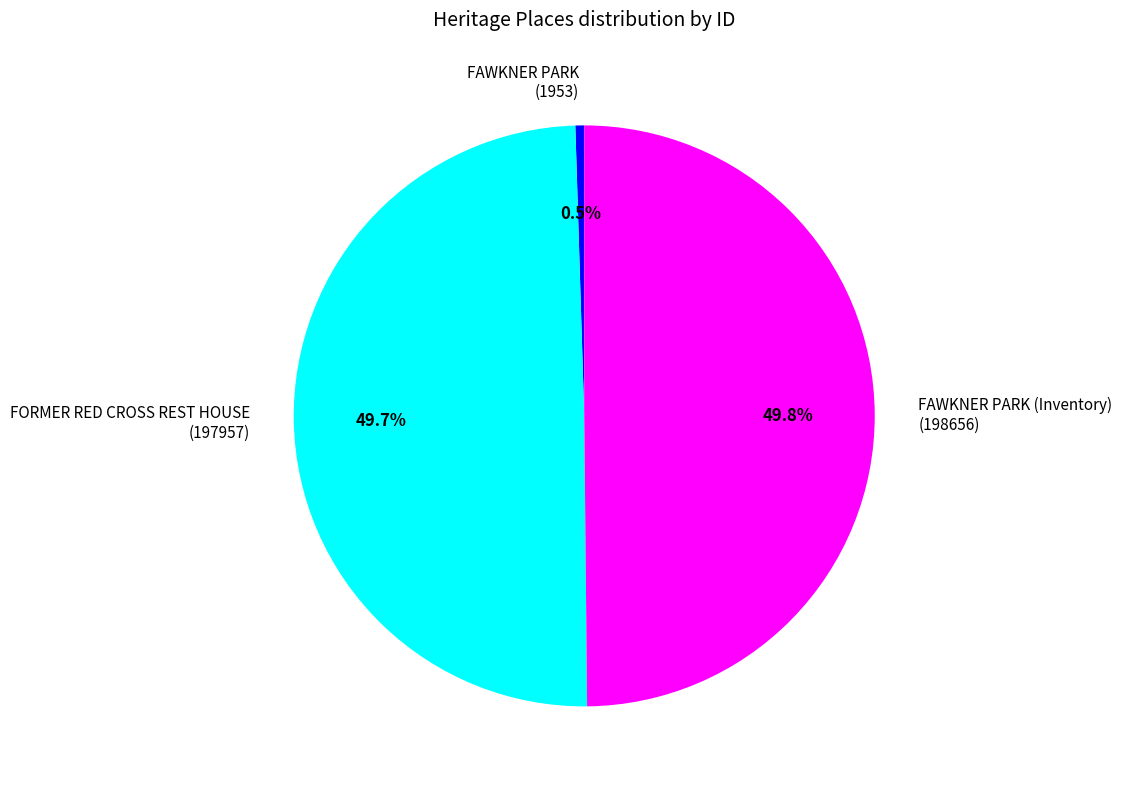

What is the smallest slice in the pie chart?

FAWKNER PARK (1953)